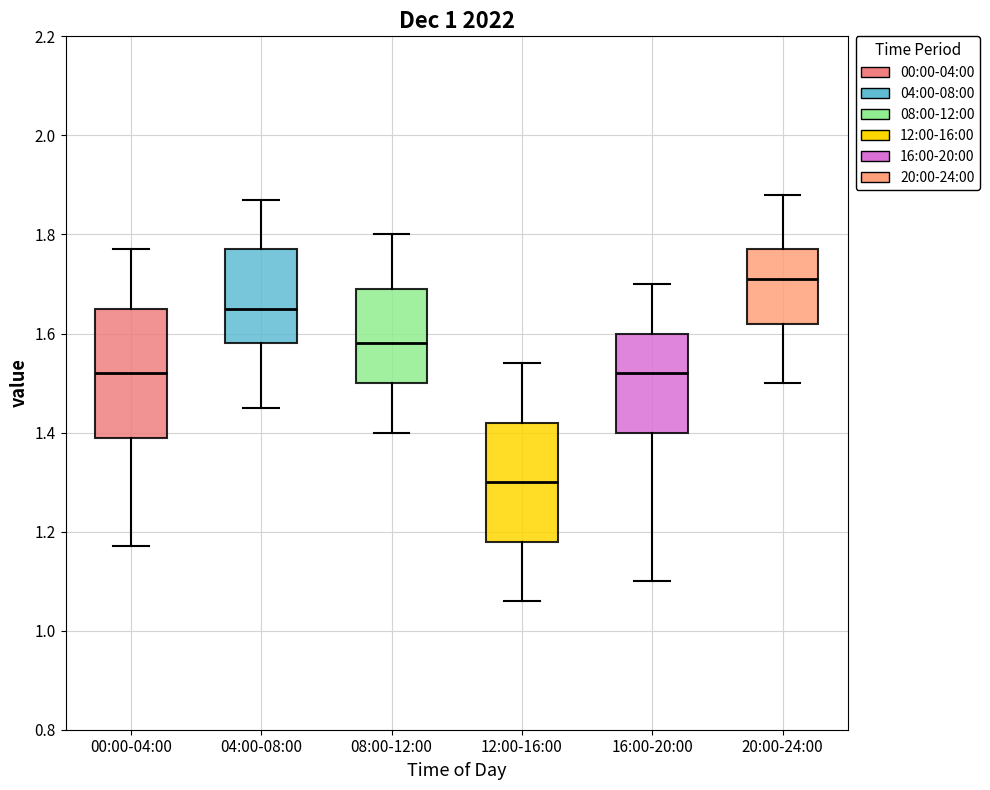

Reading left to right, read every box against the y-axis: the position of its median line, the range the box covers, and the ends of its whiskers. The values are not printed on the chart, so give them approximately, as read against the axis.

00:00-04:00: median 1.52, box 1.40 to 1.66, whiskers 1.18 to 1.78
04:00-08:00: median 1.66, box 1.58 to 1.78, whiskers 1.46 to 1.88
08:00-12:00: median 1.58, box 1.50 to 1.70, whiskers 1.40 to 1.80
12:00-16:00: median 1.30, box 1.18 to 1.42, whiskers 1.06 to 1.54
16:00-20:00: median 1.52, box 1.40 to 1.60, whiskers 1.10 to 1.70
20:00-24:00: median 1.72, box 1.62 to 1.78, whiskers 1.50 to 1.88